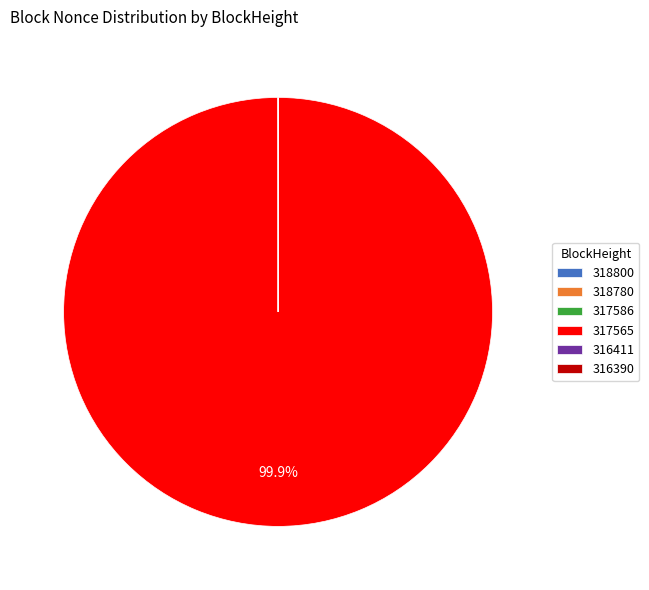

Which slice represents more than half of the pie?

317565